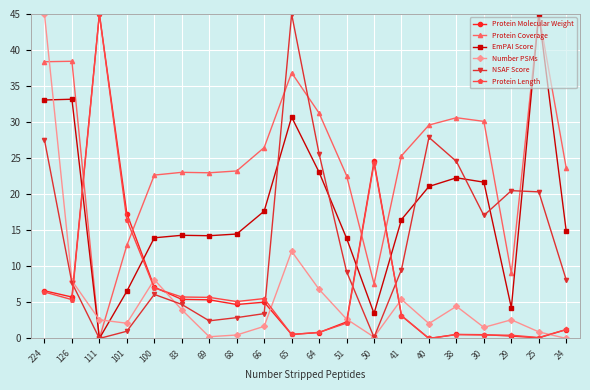

True or false: EmPAI Score has more than 0 interior local peaks.

True